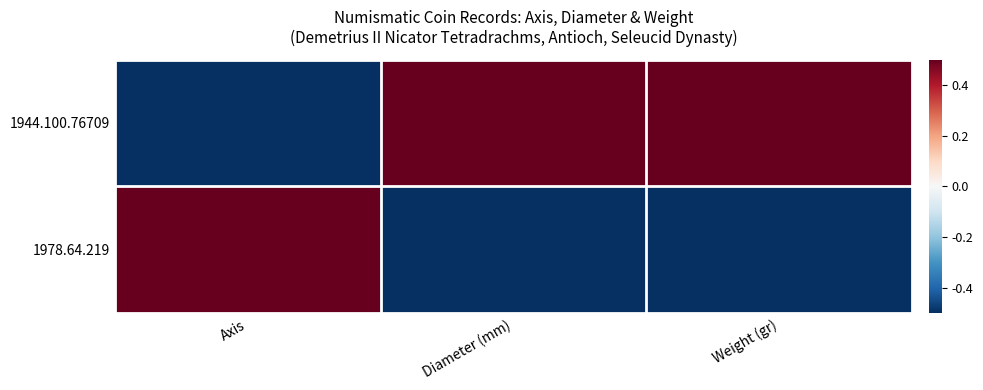

Between Weight (gr) and Diameter (mm), which is larger?

Weight (gr)